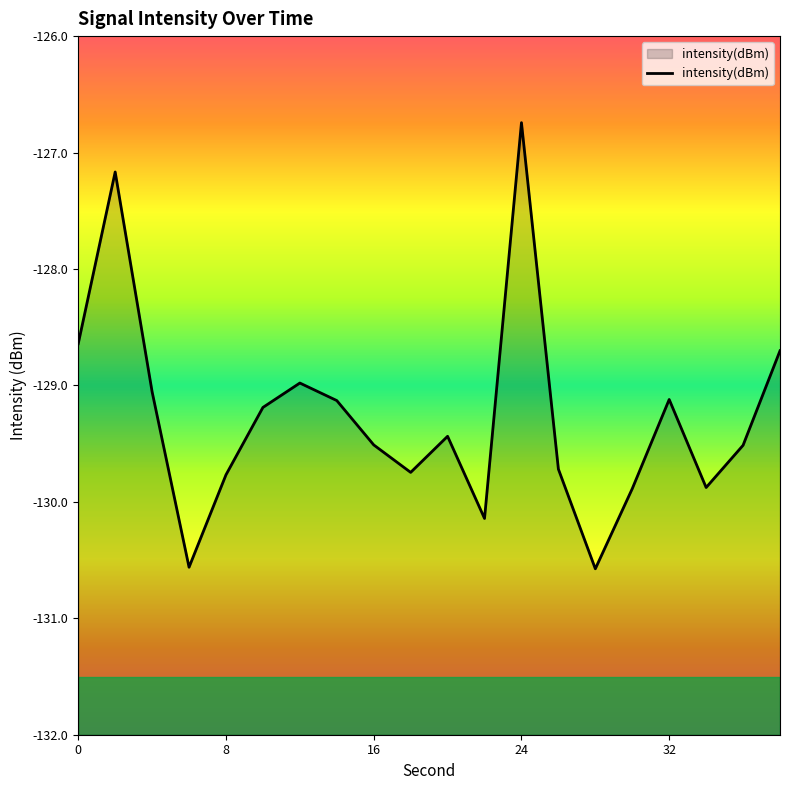

Is it true that the value at 24 is -34.7?

False